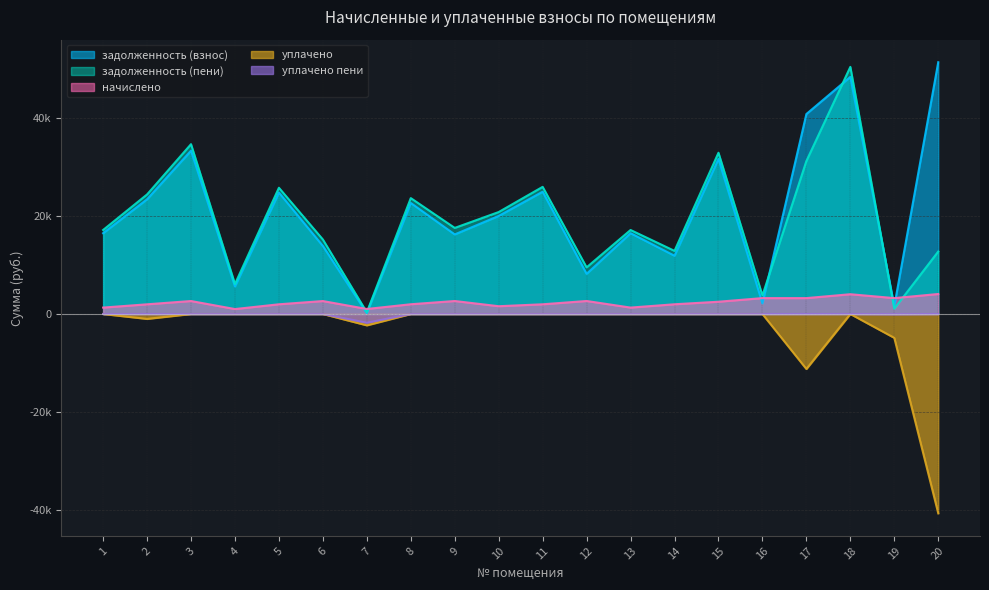

At which category does начислено reach its first local peak?

3